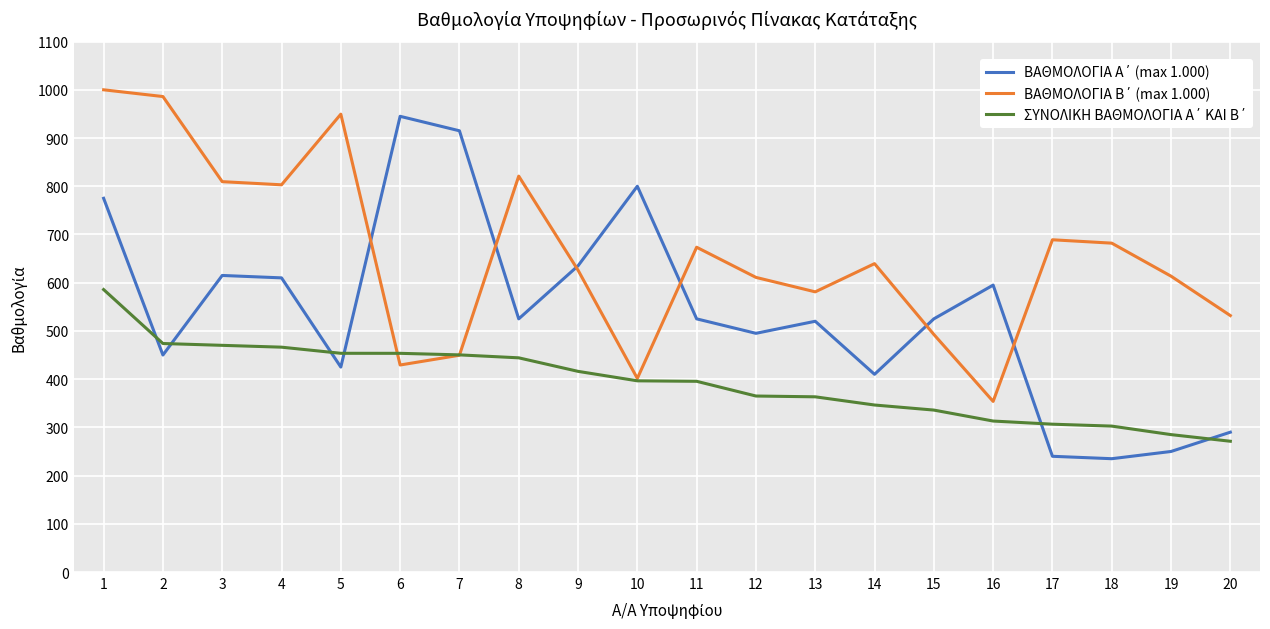

What is the difference between the highest and lowest values at 15?

189.2